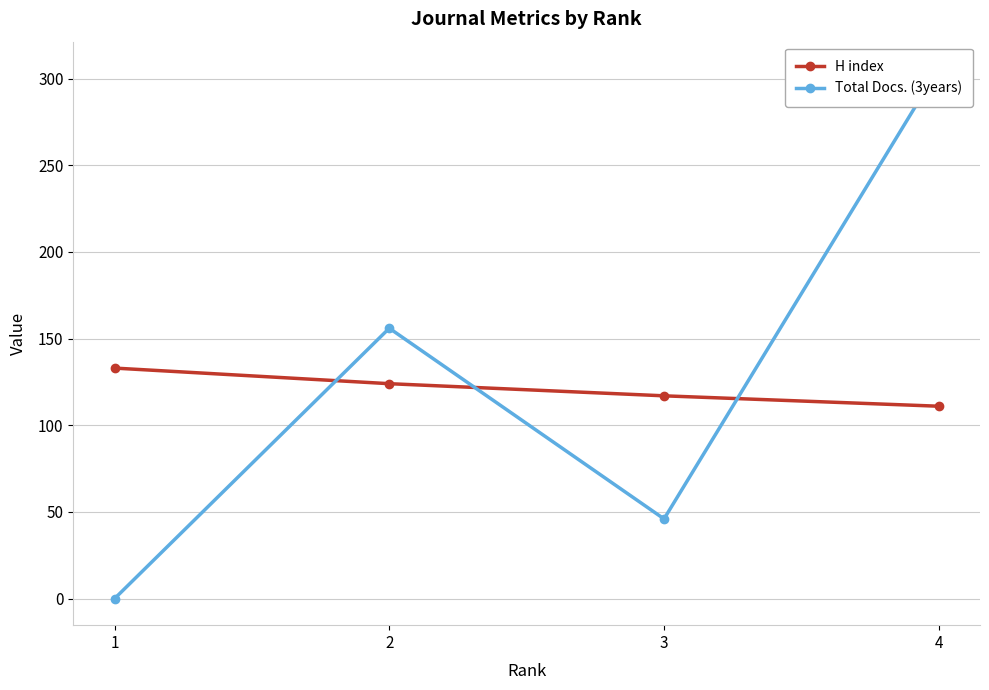

True or false: Total Docs. (3years) and H index intersect in this chart.

True